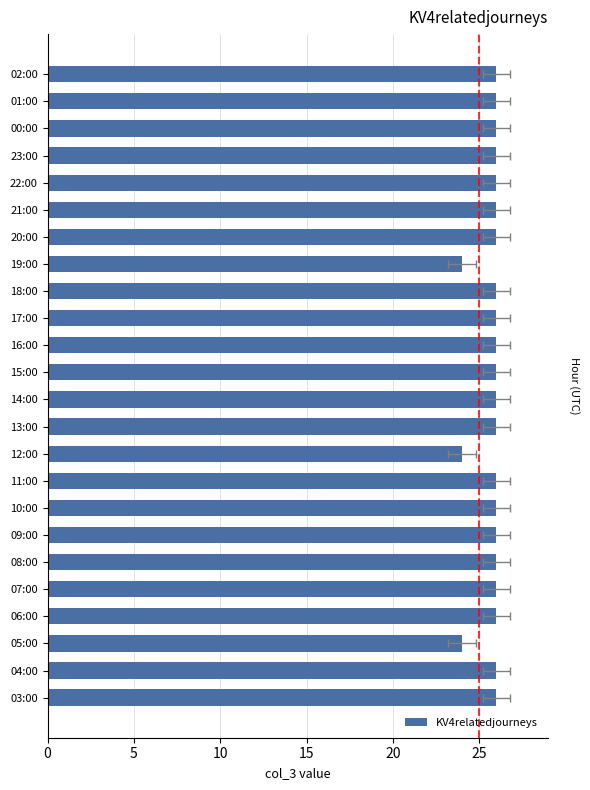

How many values are between 26 and 27?

21